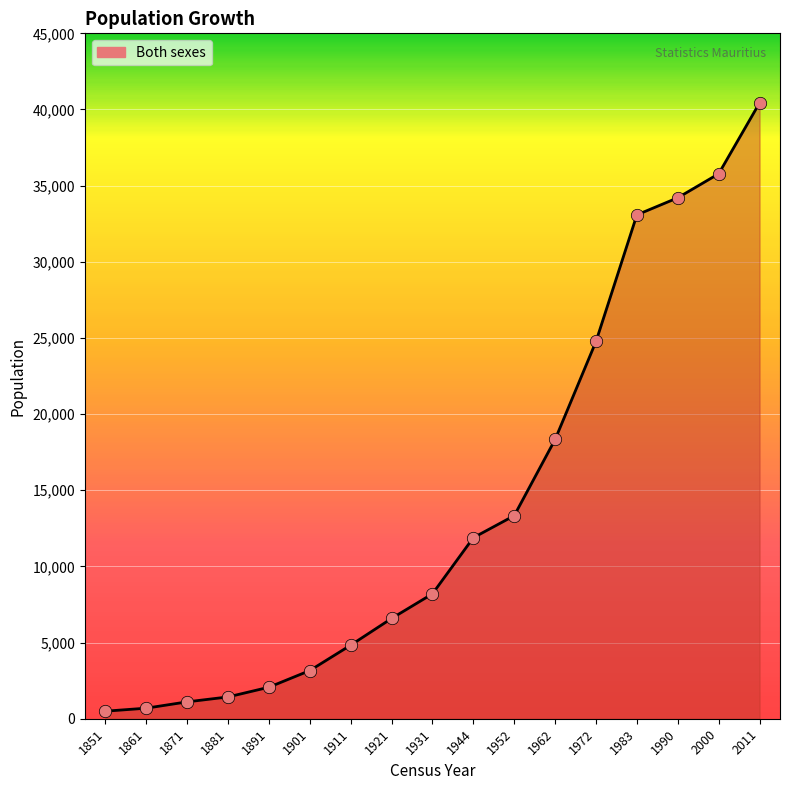

What is the ratio of the value at 1972 to the value at 1861?

35.7